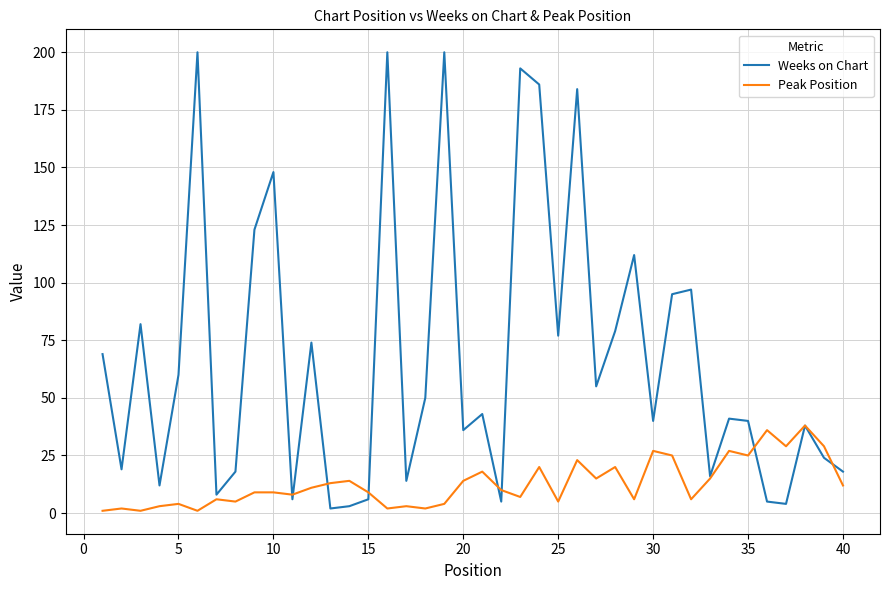

How many values in the Peak Position series are below 10?

20